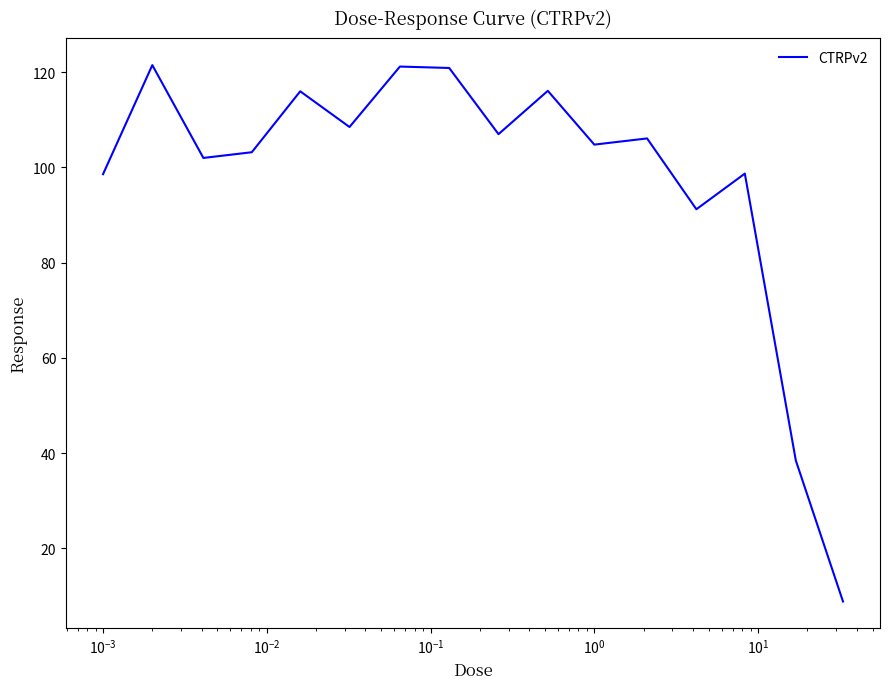

What is the maximum value shown in the chart?

121.5